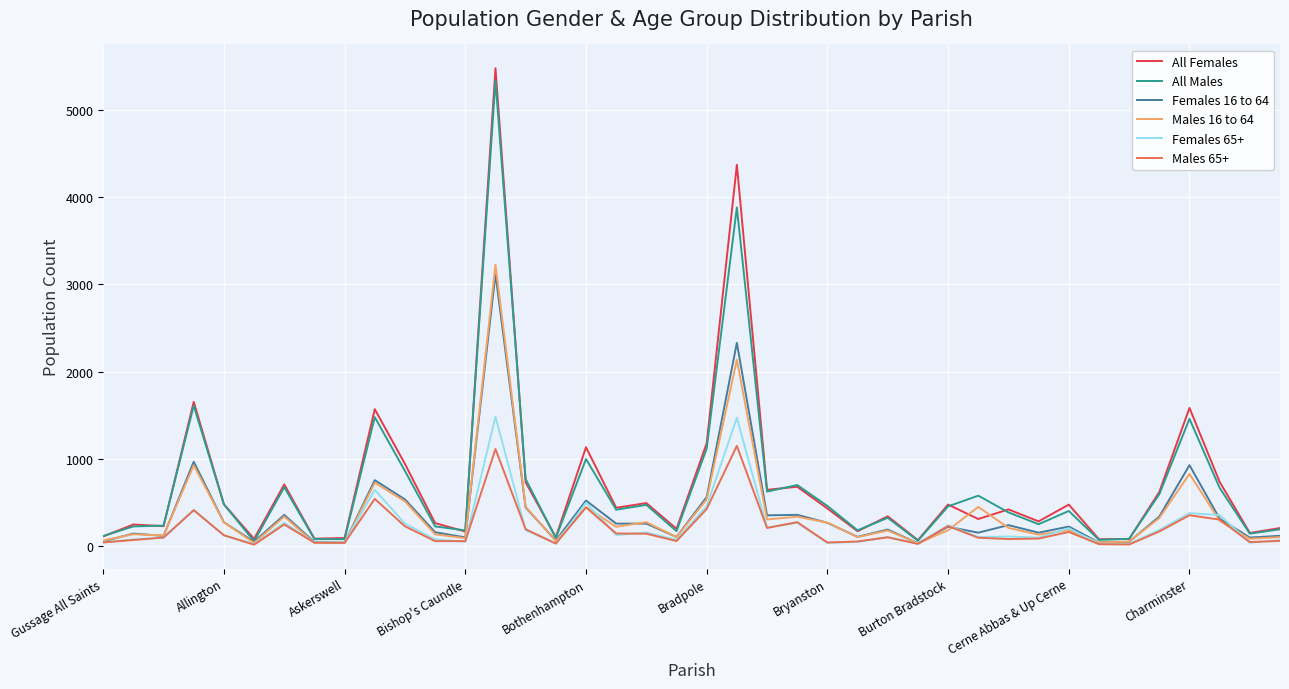

In All Females, how many points are higher than both neighbors (excluding endpoints)?

14